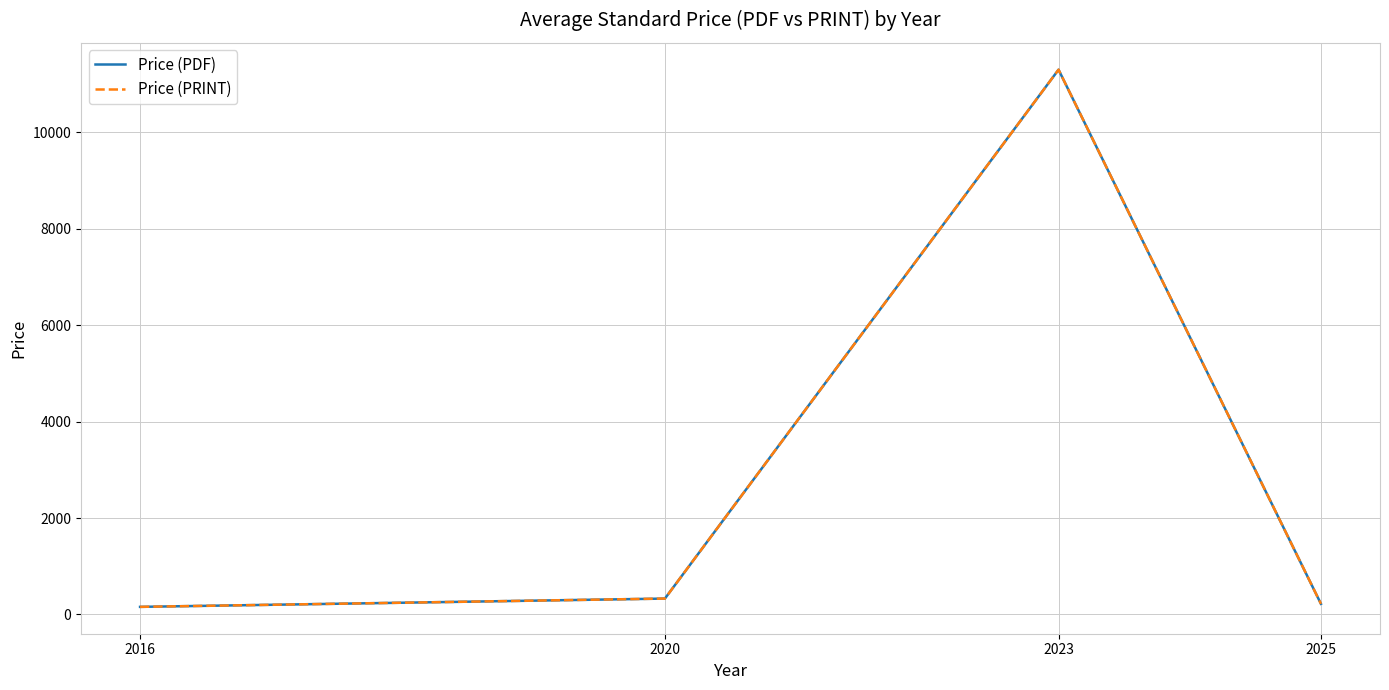

Is this an area chart (filled region under the line)?

No